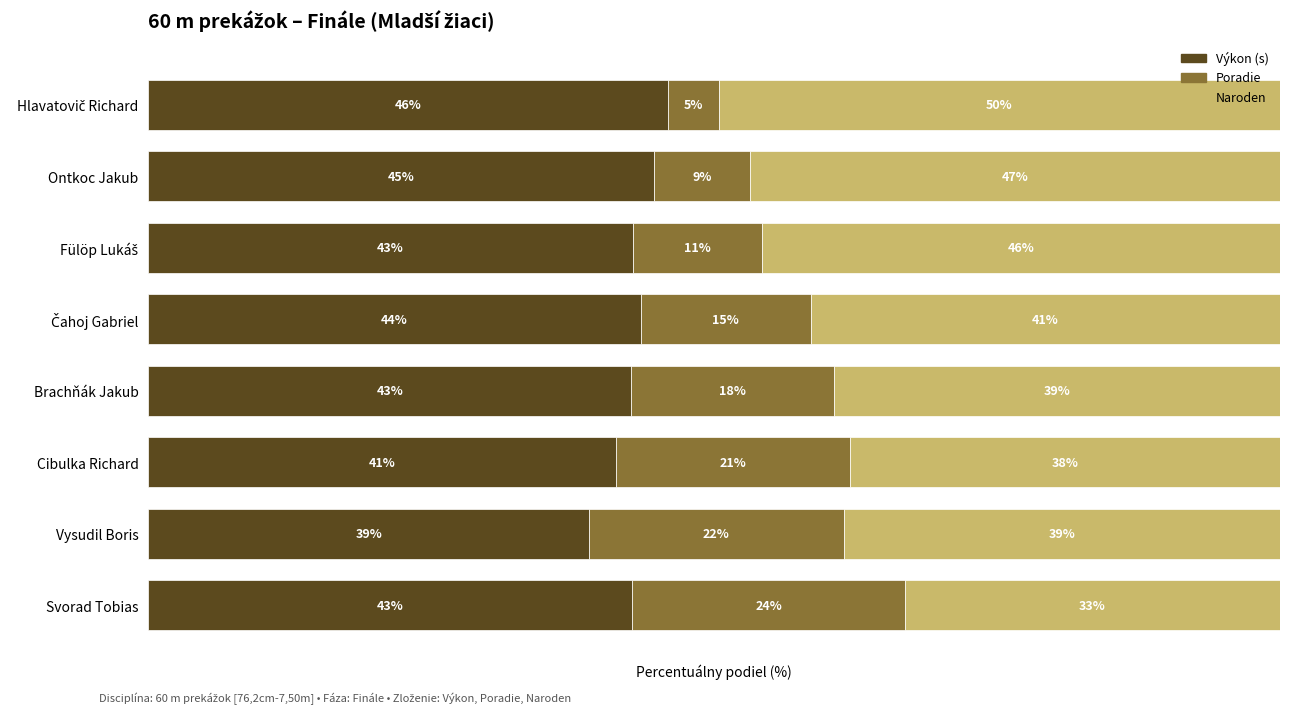

Which category has the lowest value in the Výkon (s) series?

Vysudil Boris